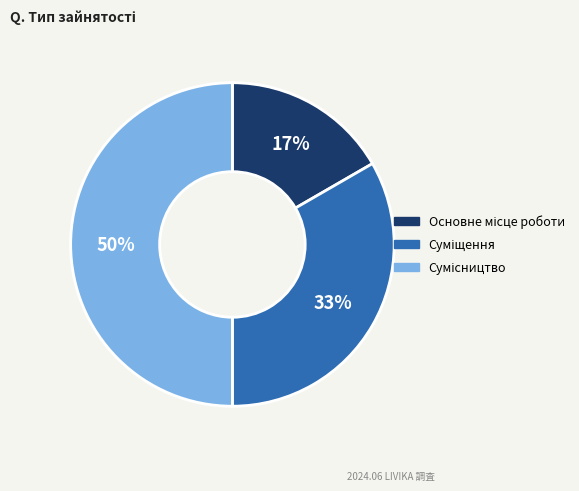

To the nearest percent, what is the average slice percentage?

33%